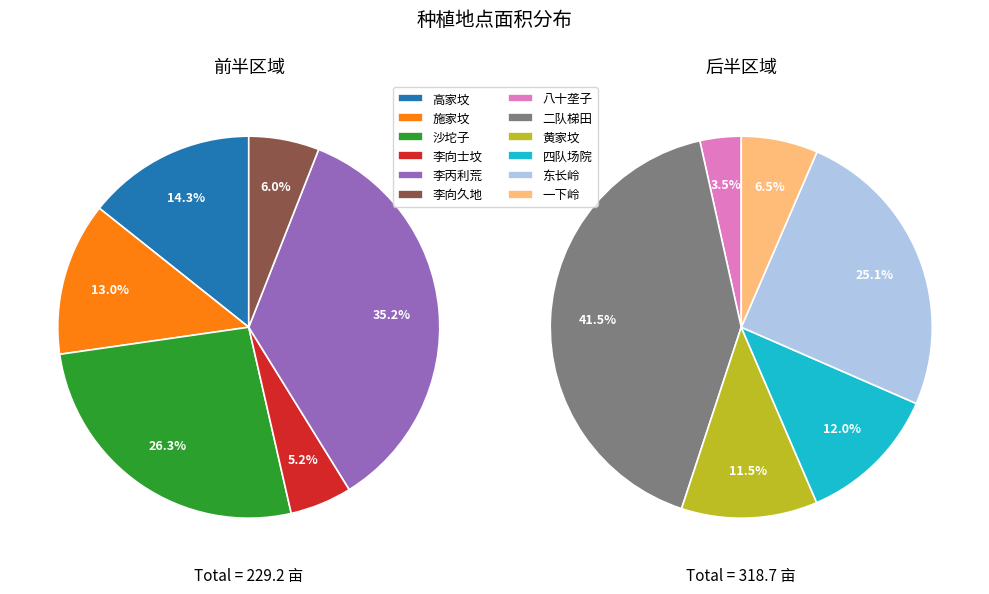

Count the number of slices in the pie.

12